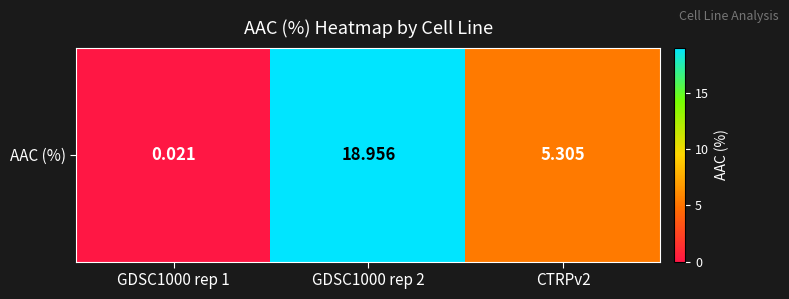

List the labels in order of value, largest first.

GDSC1000 rep 2, CTRPv2, GDSC1000 rep 1